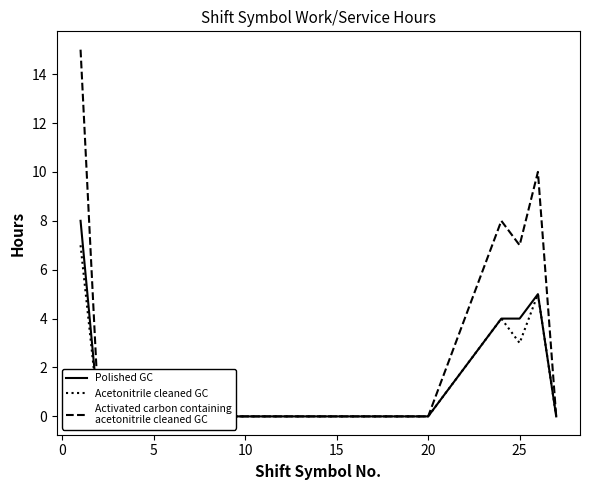

How many lines are shown in the chart?

3